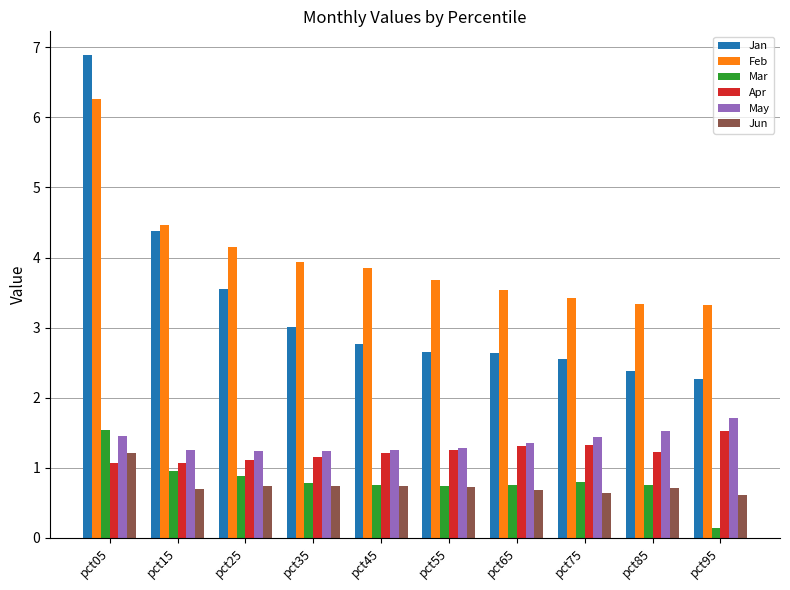

Count the May values in the range 1 to 2.

10